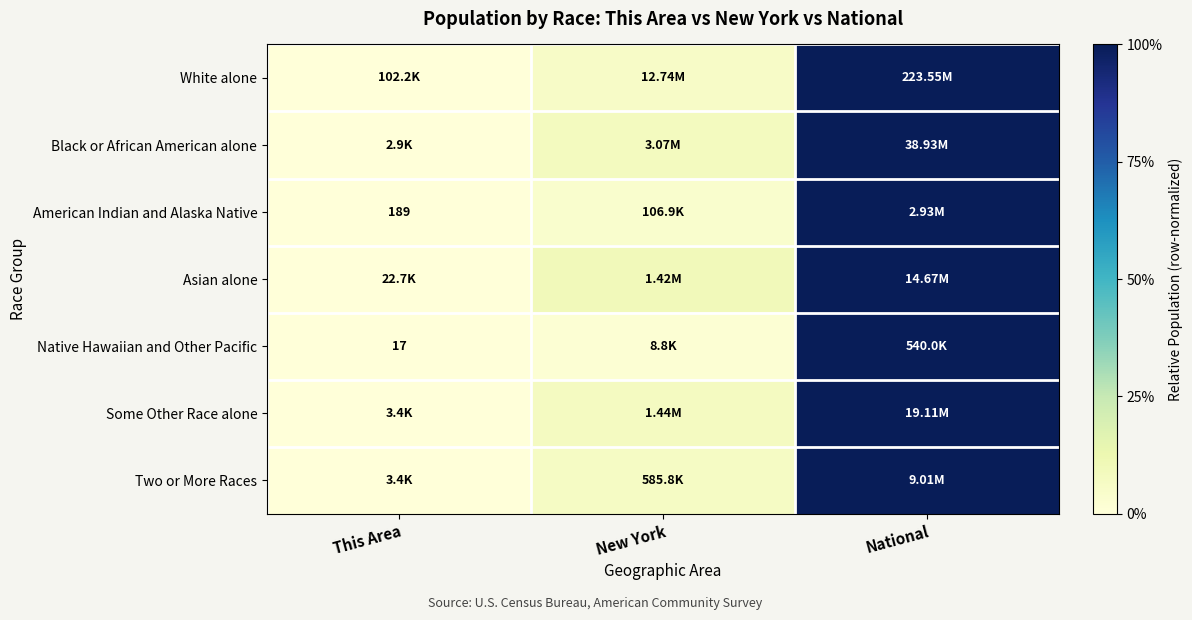

Read the Some Other Race alone value at National.

1.0